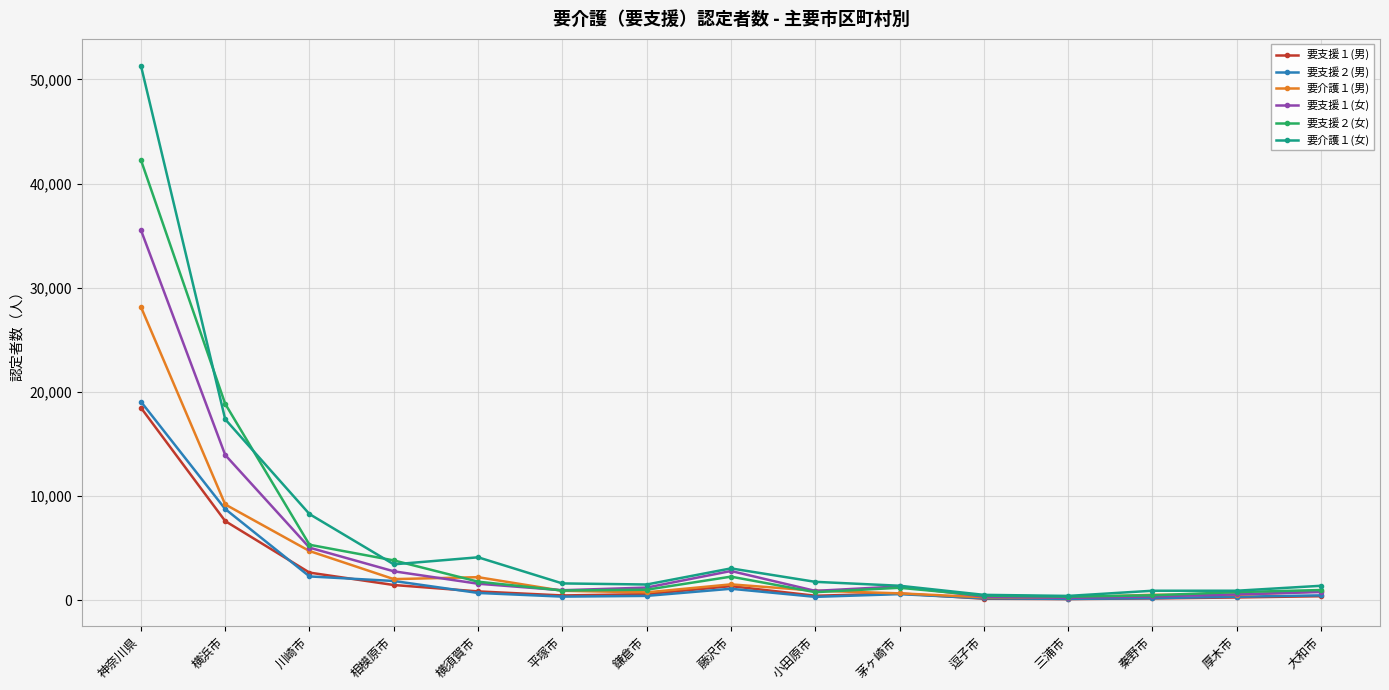

Where is 要介護１(女) nearest to the value 25869?

横浜市